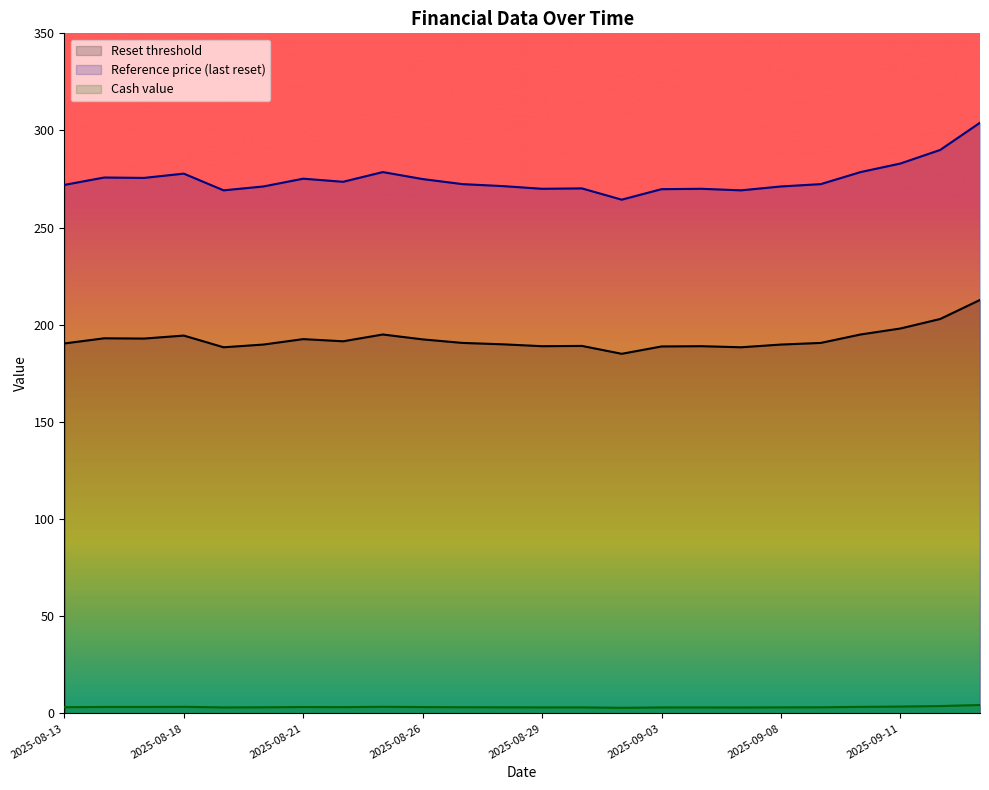

What is the approximate value of Reset threshold at 2025-08-13?

190.4